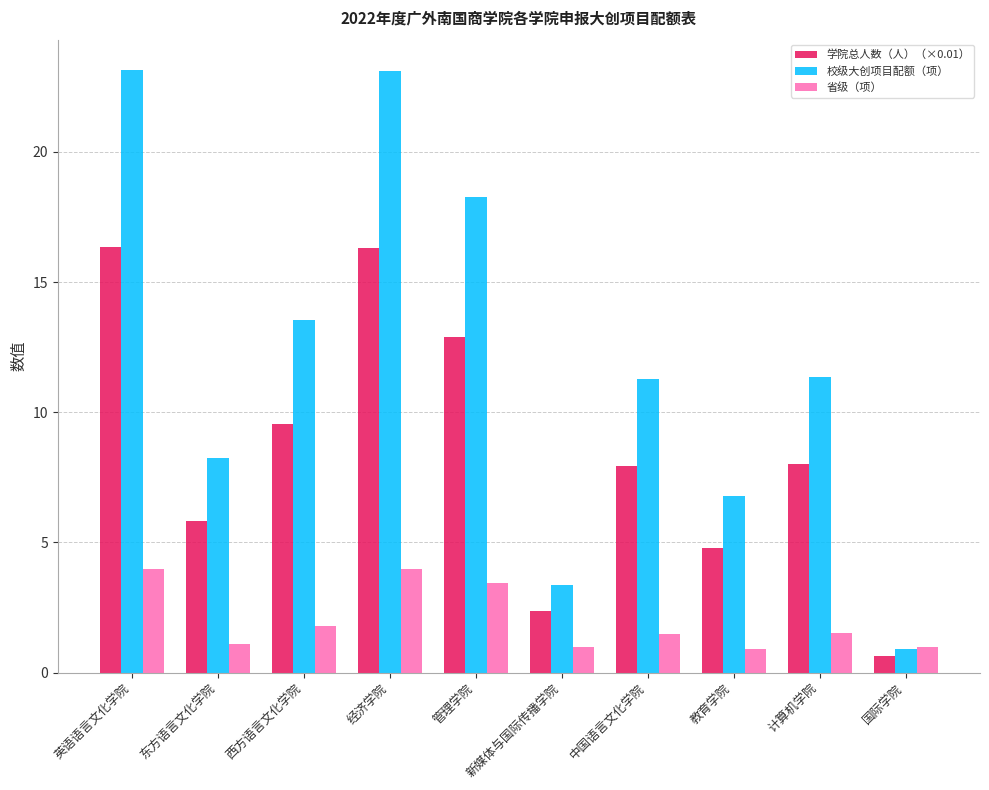

Which series changed the most between 中国语言文化学院 and 教育学院?

校级大创项目配额（项）